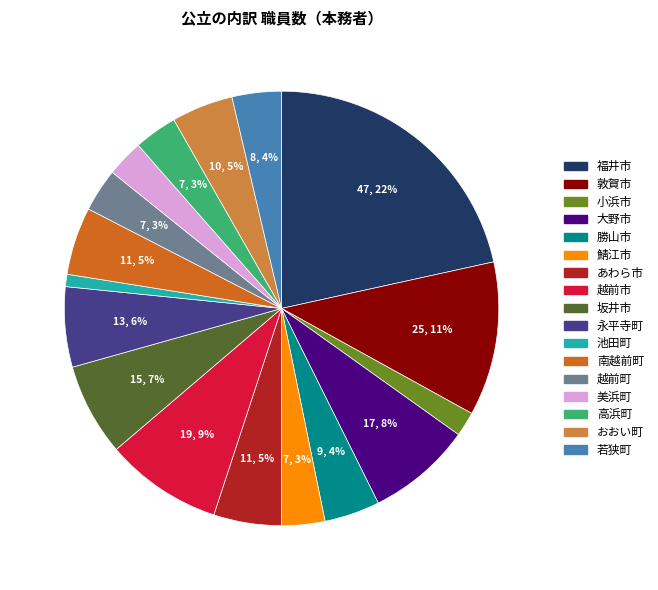

Is 高浜町 the majority of the pie?

No